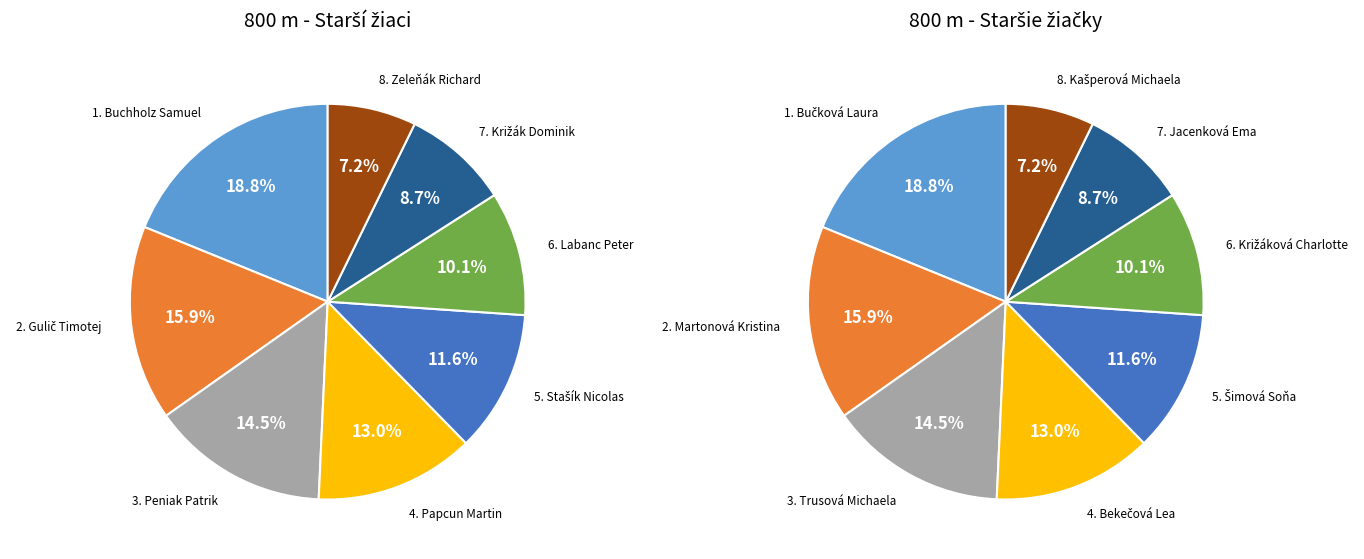

Which series has the largest range (max minus min)?

800 m - Starší žiaci